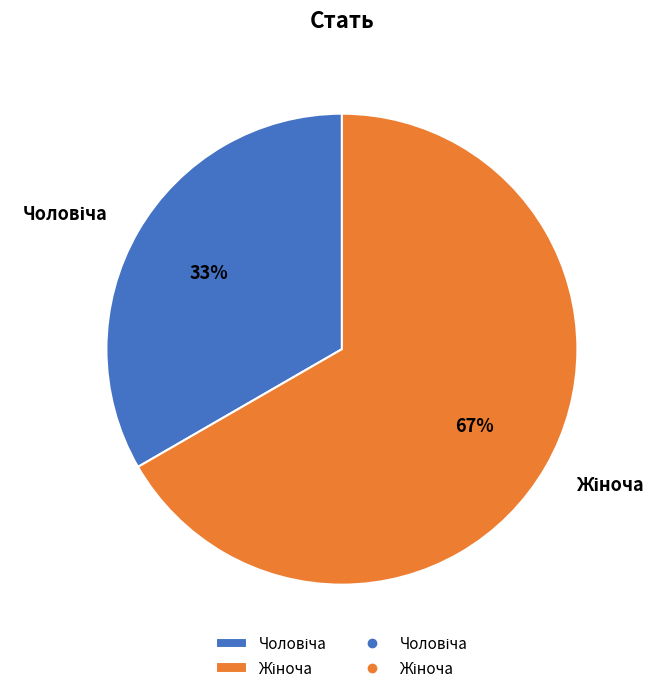

Is there any slice that represents more than half of the pie?

Yes